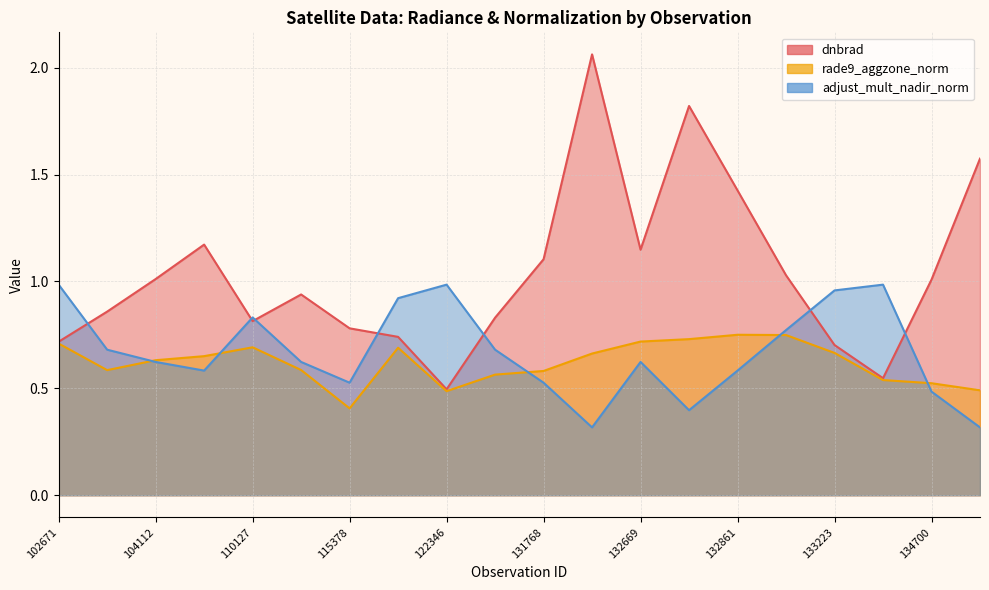

Which category has the lowest value in the rade9_aggzone_norm series?

115378